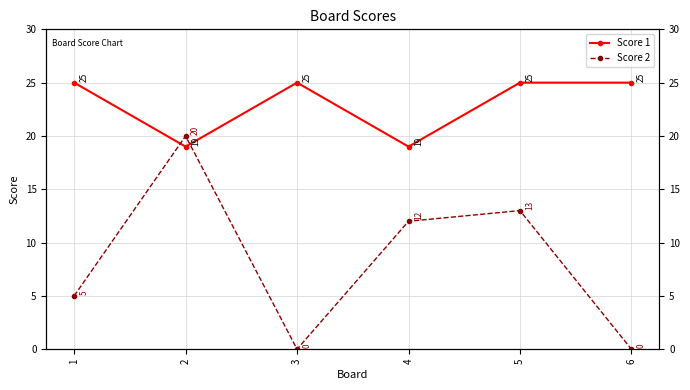

In Score 2, how many points are lower than both neighbors (excluding endpoints)?

1